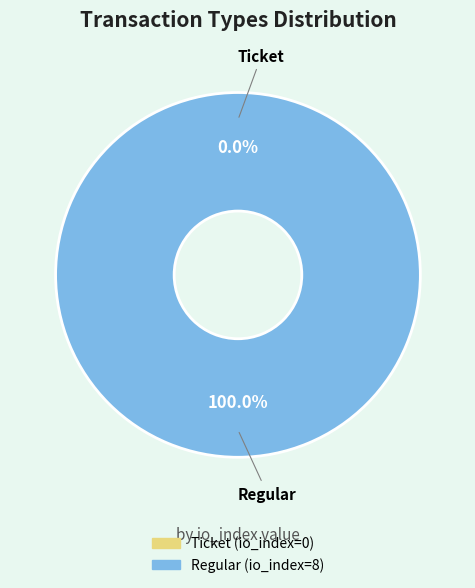

Which category accounts for the majority?

Regular